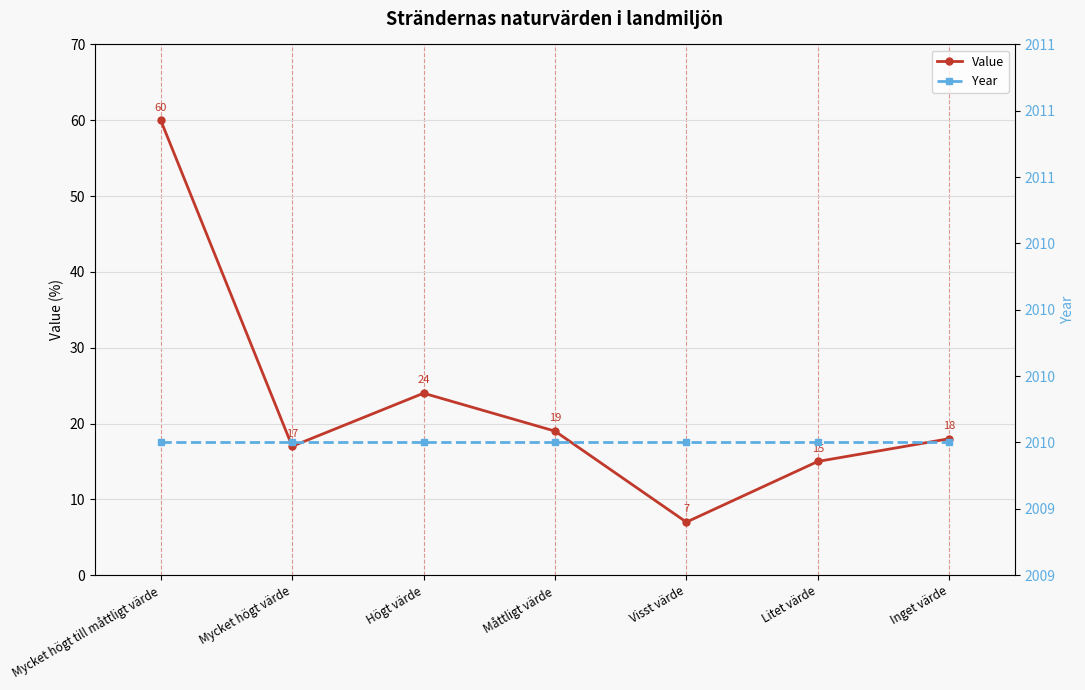

What is the difference between the highest and lowest values at Måttligt värde?

1991